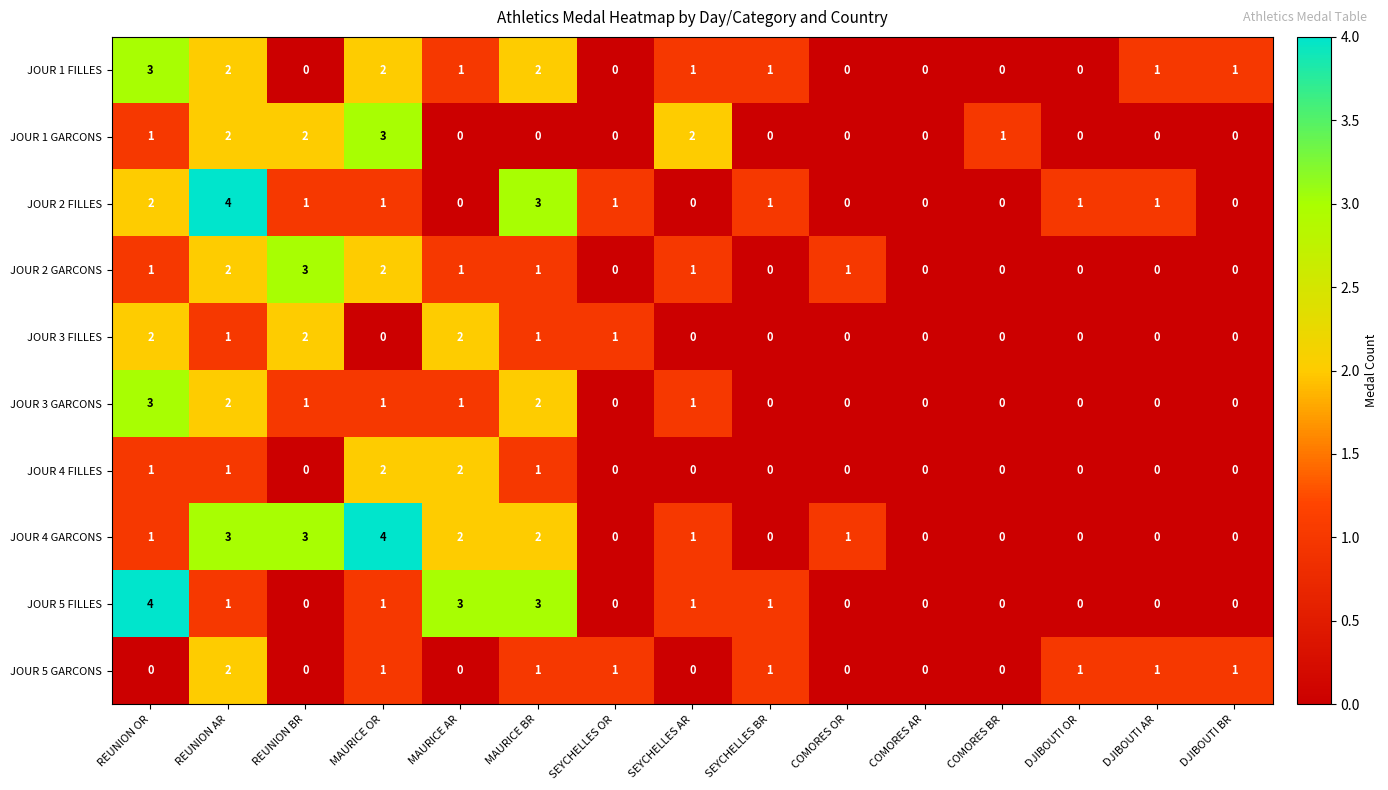

What is the spread (max minus min) of values at SEYCHELLES OR?

1